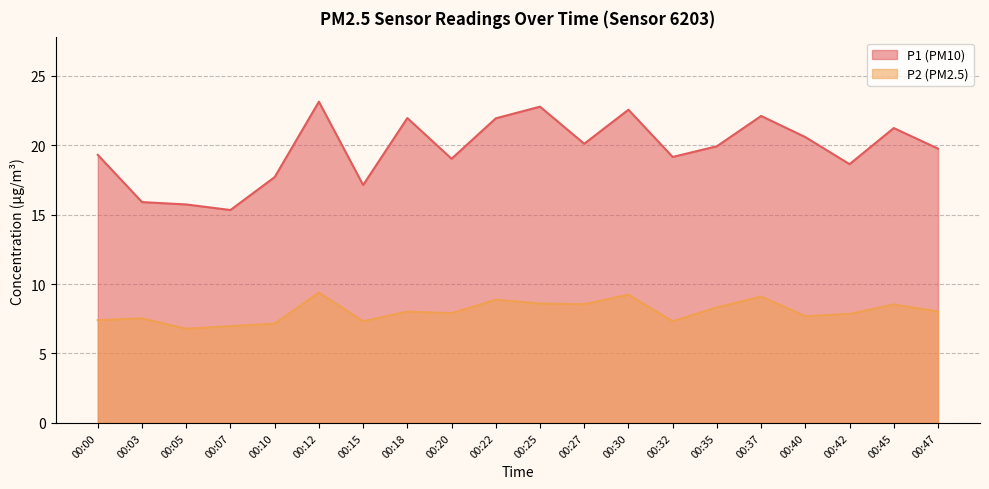

Between 00:18 and 00:32, which series saw the biggest shift?

P1